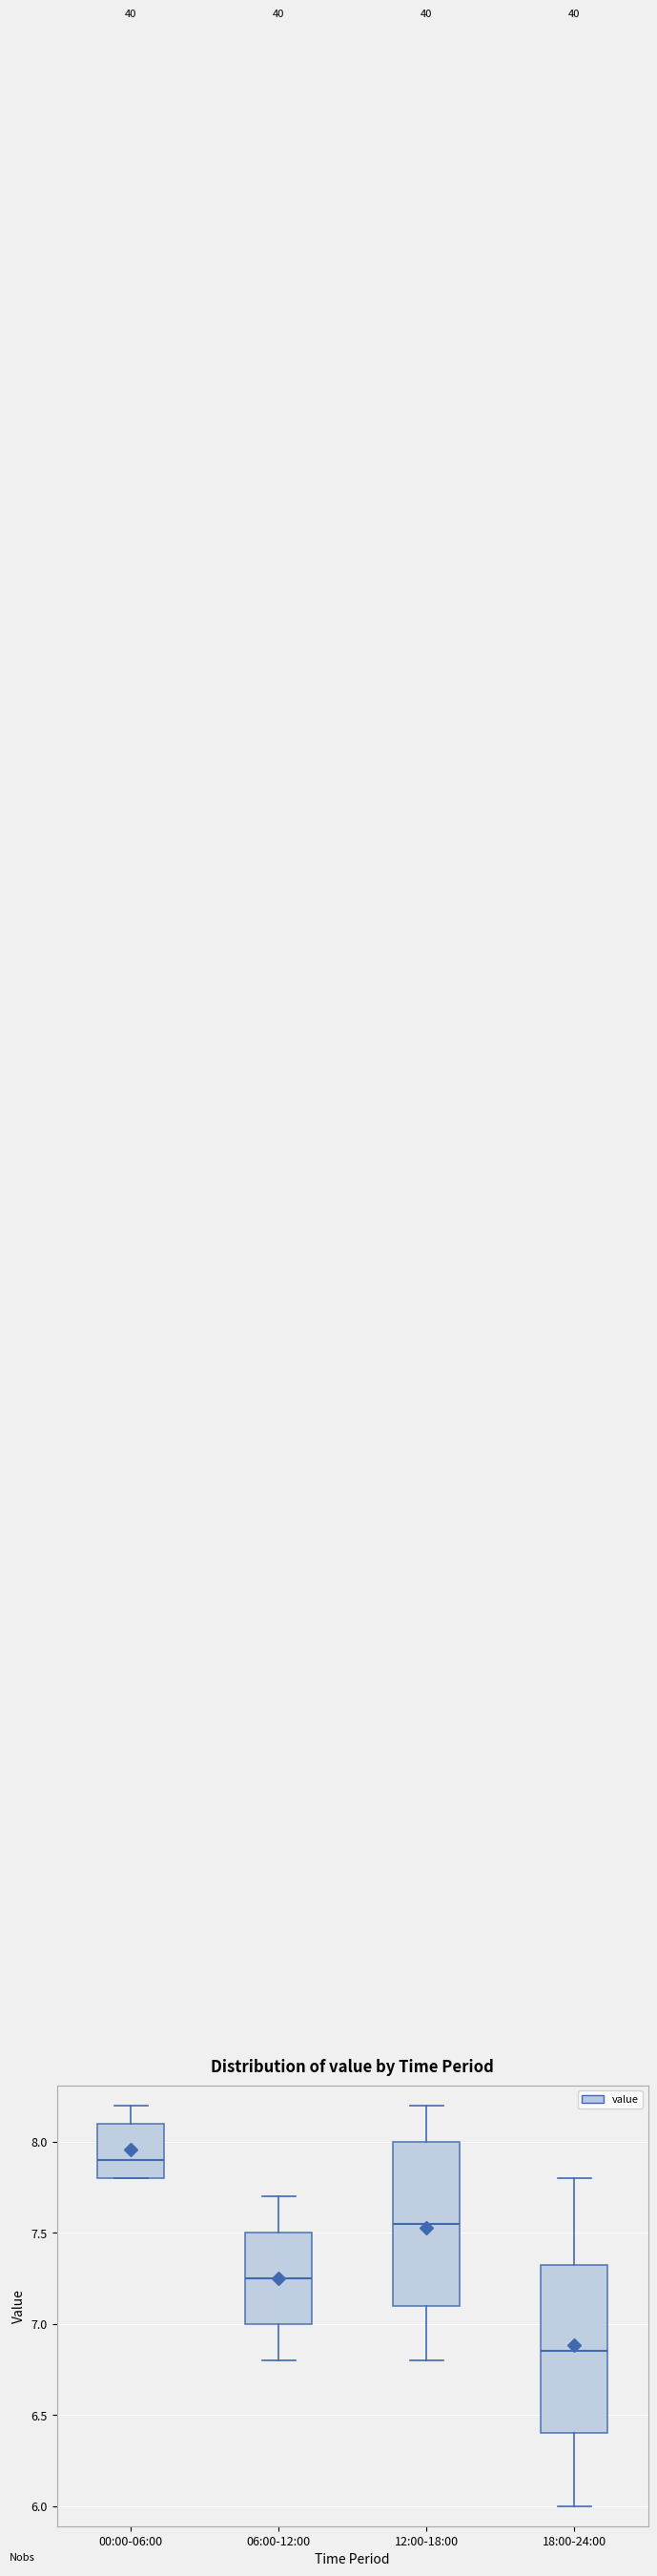

Which box's median line is the highest?

00:00-06:00